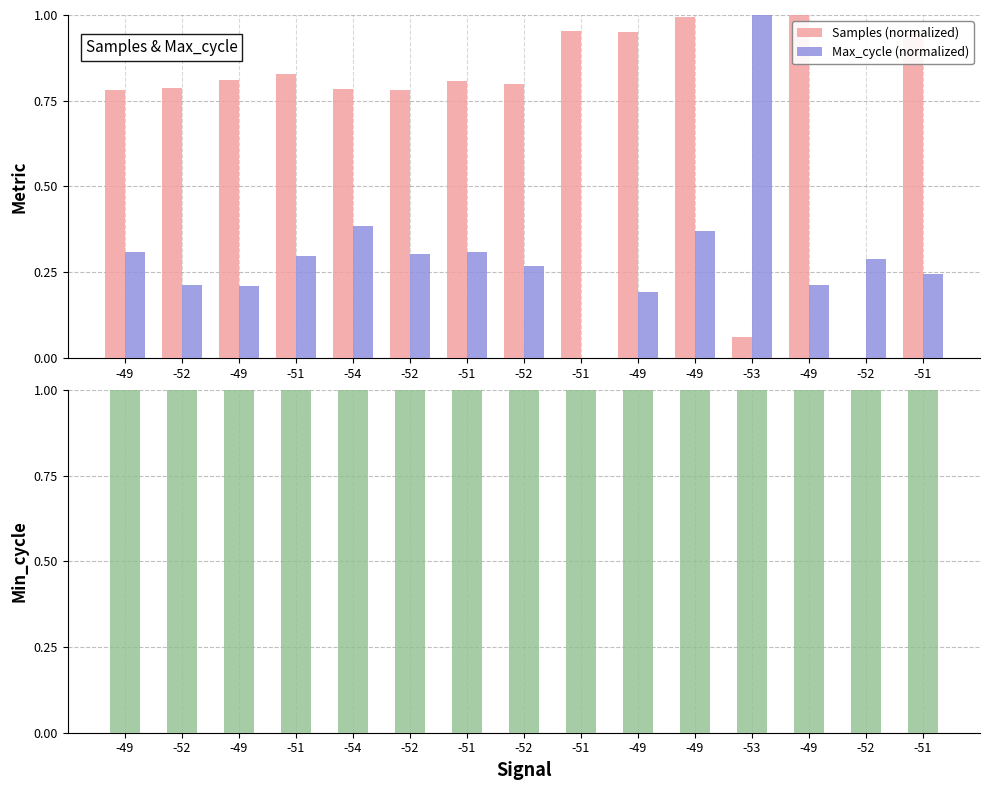

Rank the series by their average value, from highest to lowest.

Min_cycle (normalized), Samples (normalized), Max_cycle (normalized)